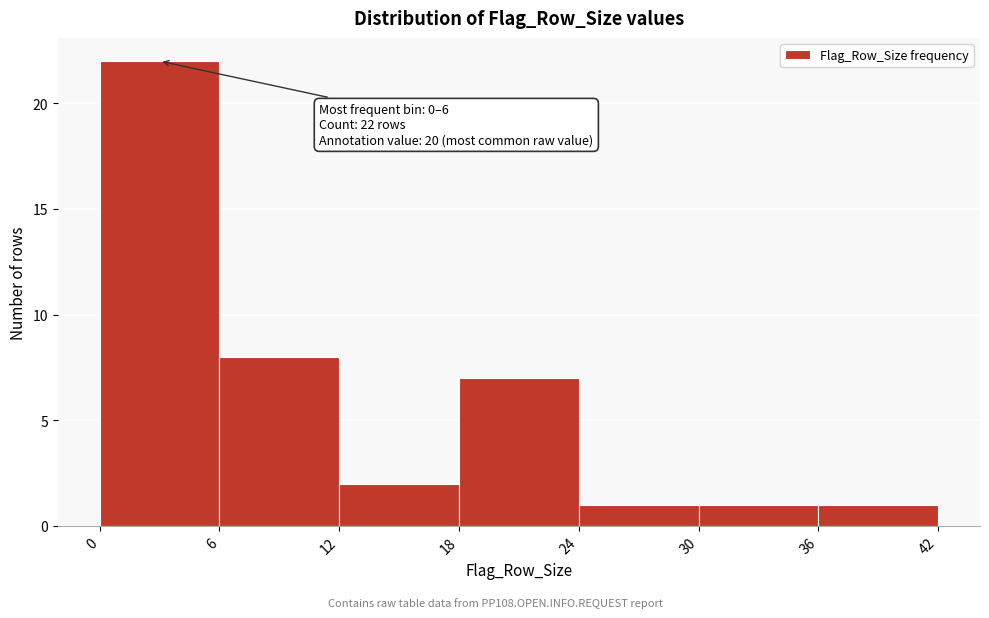

Which range on the x-axis has the tallest bar?

0 to 6